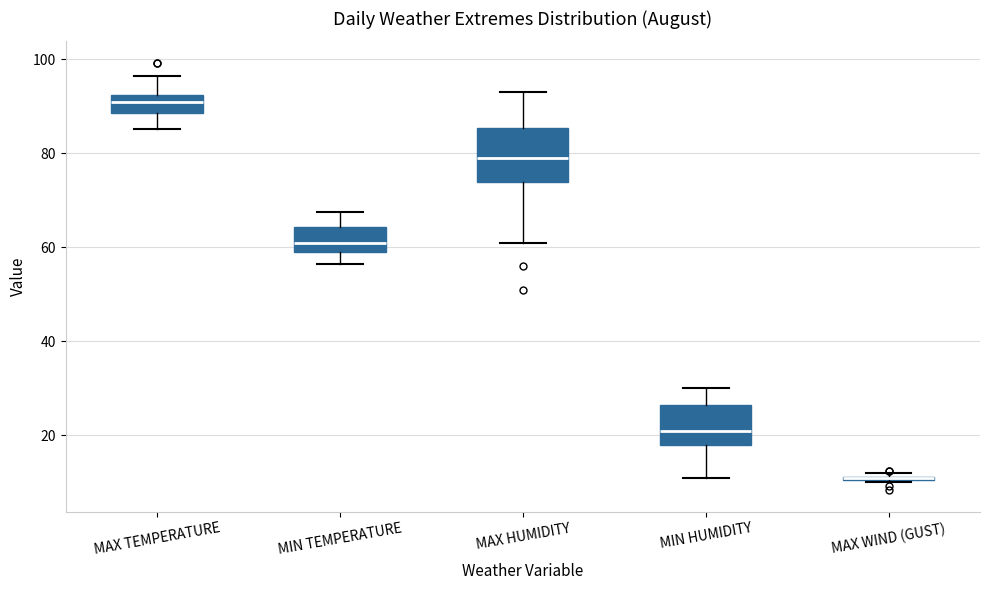

Which box is the tallest, from its lower edge to its upper edge?

MAX HUMIDITY